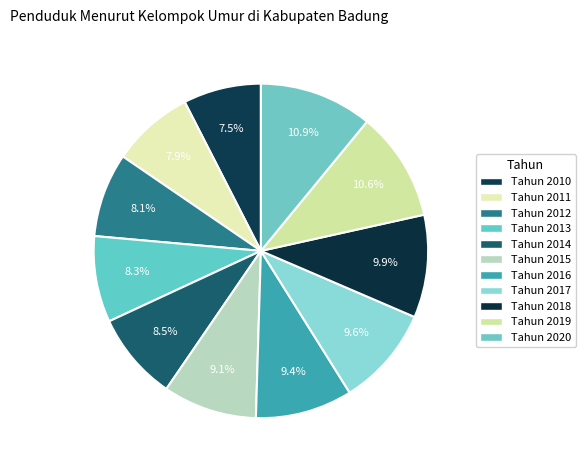

How many slices are in this pie chart?

11